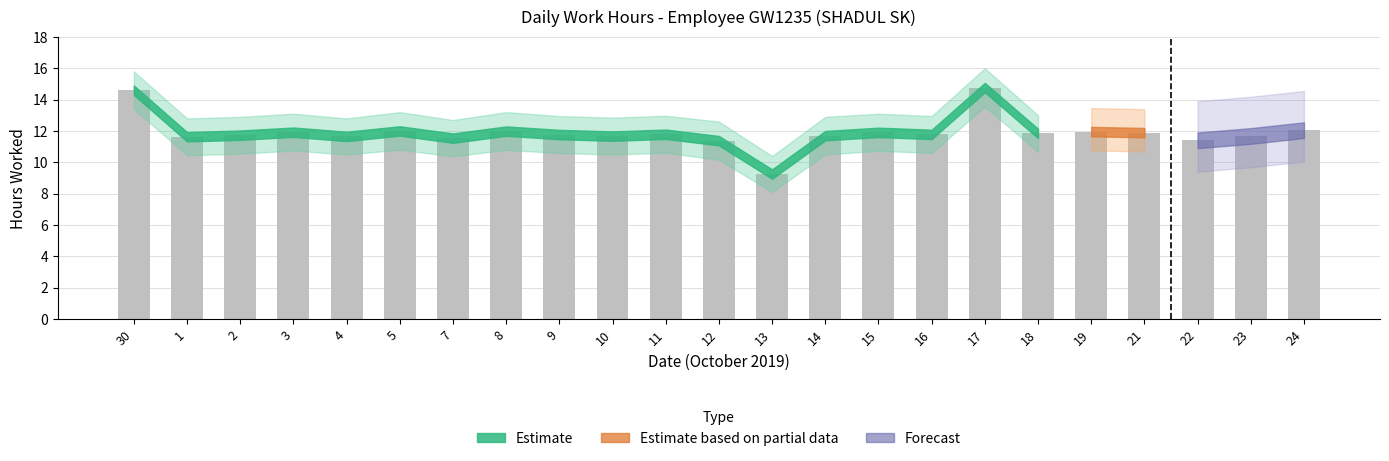

How many values exceed 11?

22